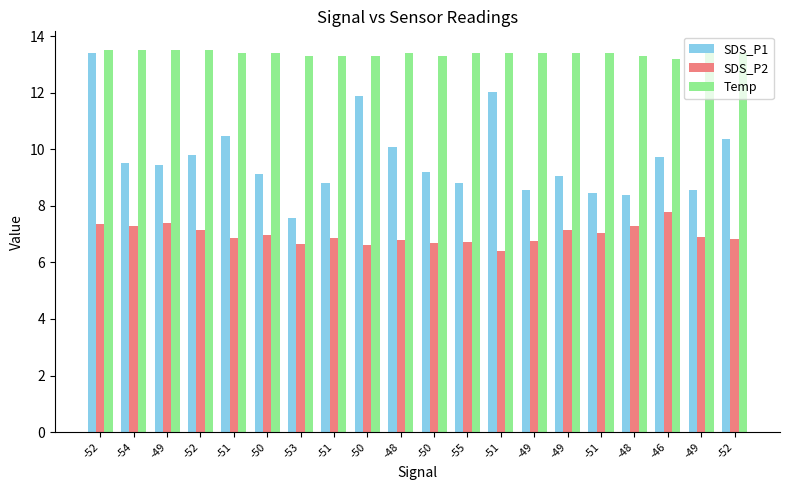

What are all the series names shown in the legend?

SDS_P1, SDS_P2, Temp